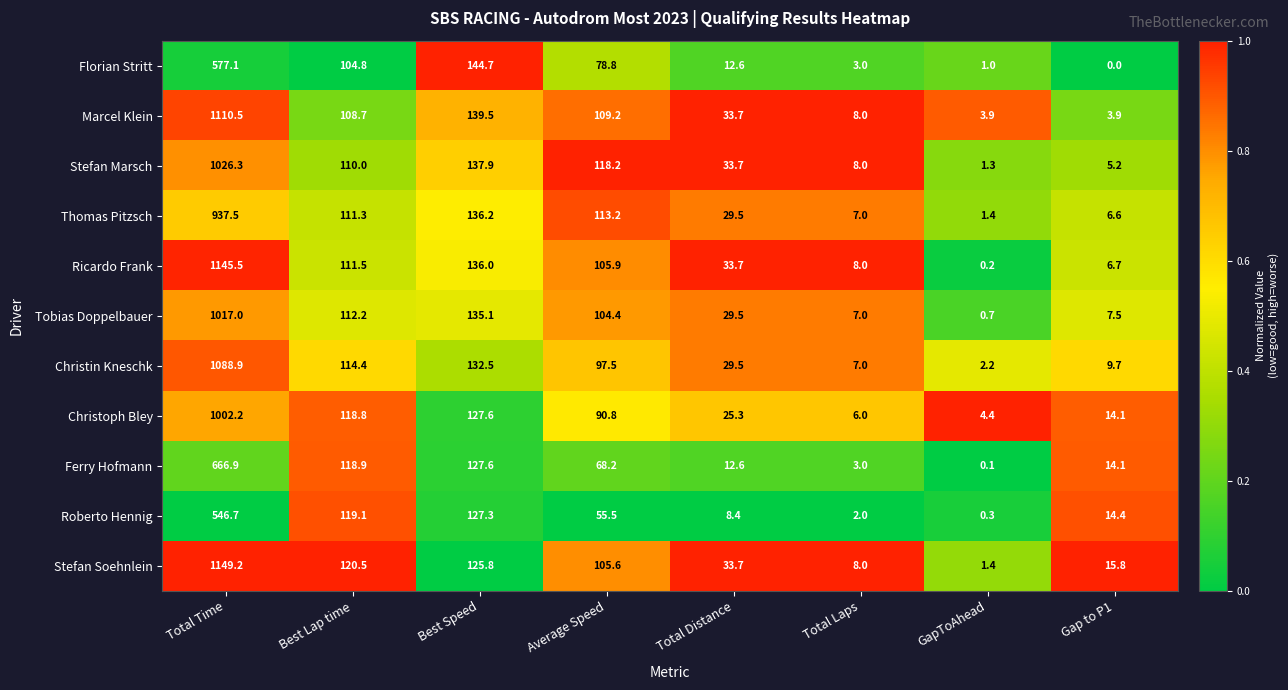

Which series has the largest range (max minus min)?

Stefan Soehnlein